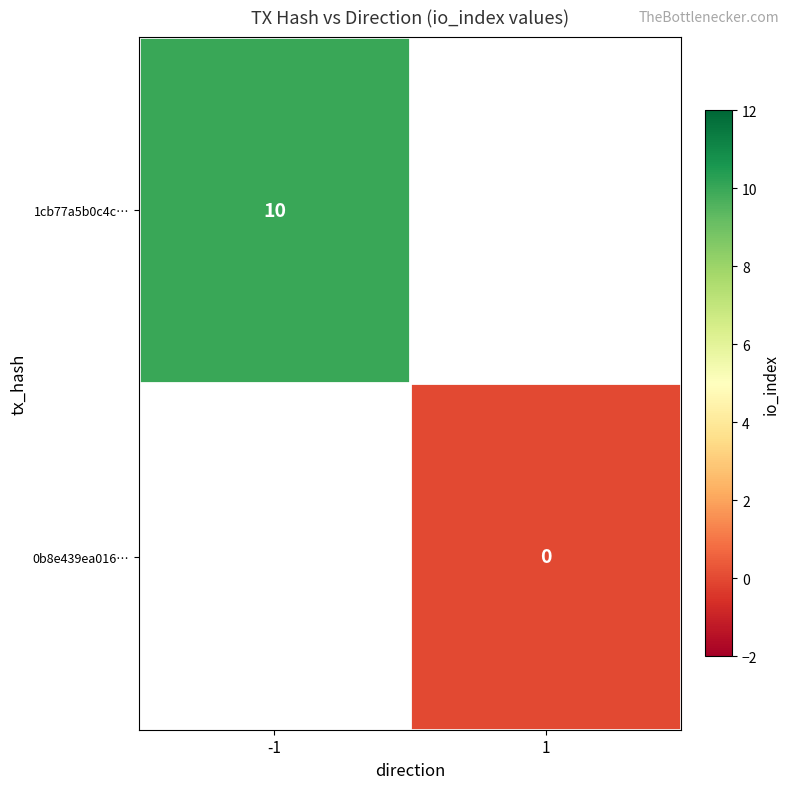

The value of 1cb77a5b0c4c… at -1 is 10. True or false?

True